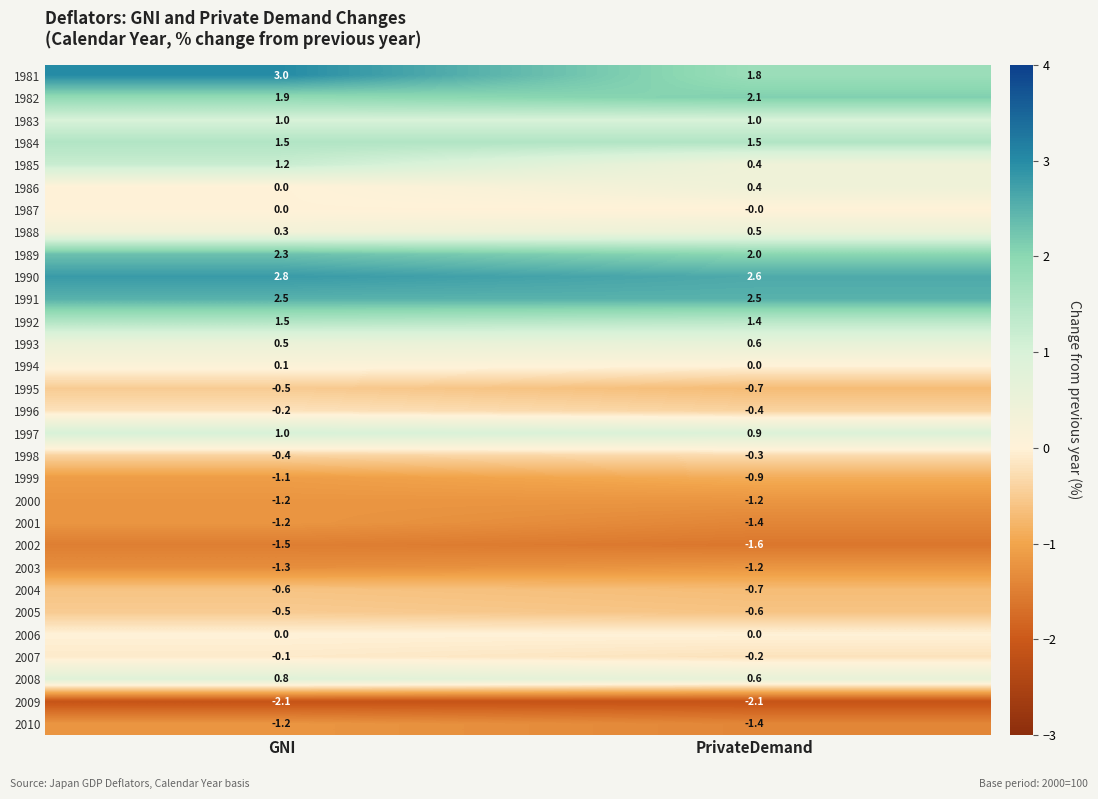

What is the highest value of the 1990 series?

2.8